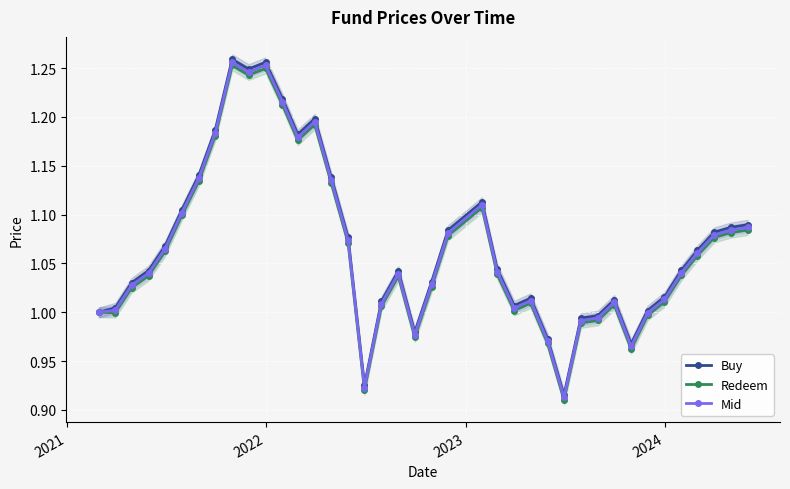

True or false: Buy and Redeem cross at least once.

False